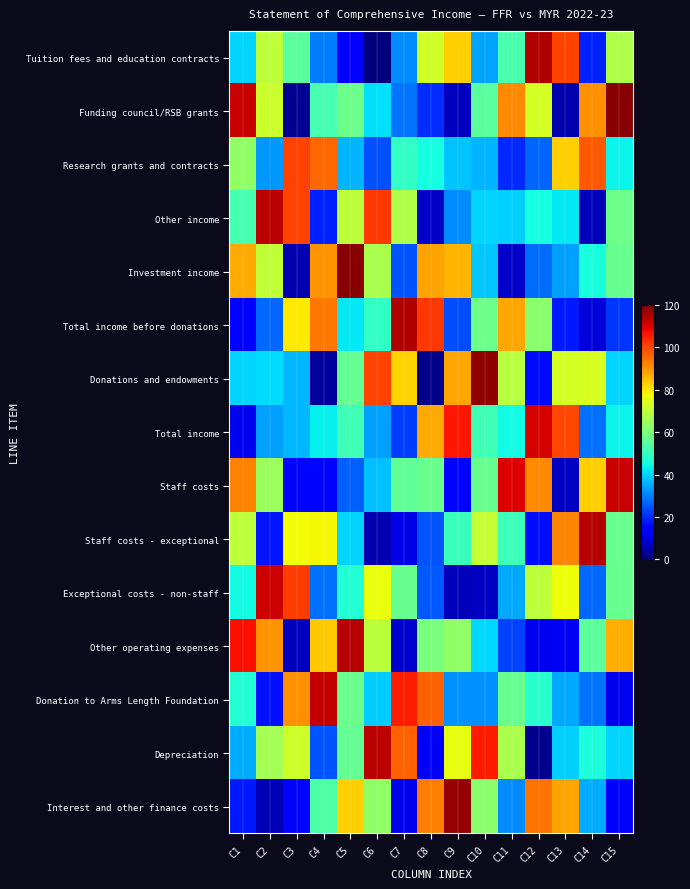

What is the spread (max minus min) of values at C15?

106.7